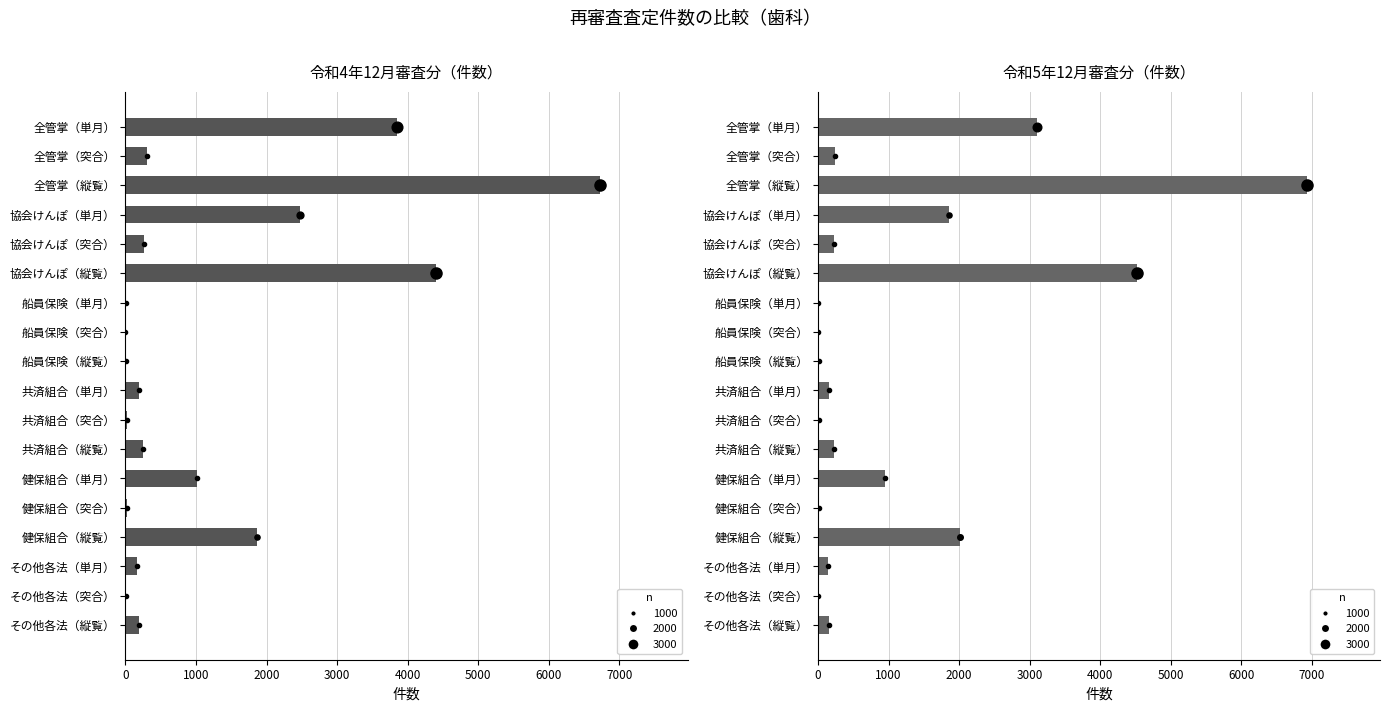

Reading left to right, what are all the values shown in this chart?

令和4年12月審査分（件数）: 3851	301	6721	2469	262	4398	7	0	10	198	16	248	1016	18	1870	161	5	195
令和5年12月審査分（件数）: 3107	248	6925	1857	221	4514	7	0	13	153	8	226	948	17	2010	142	2	162